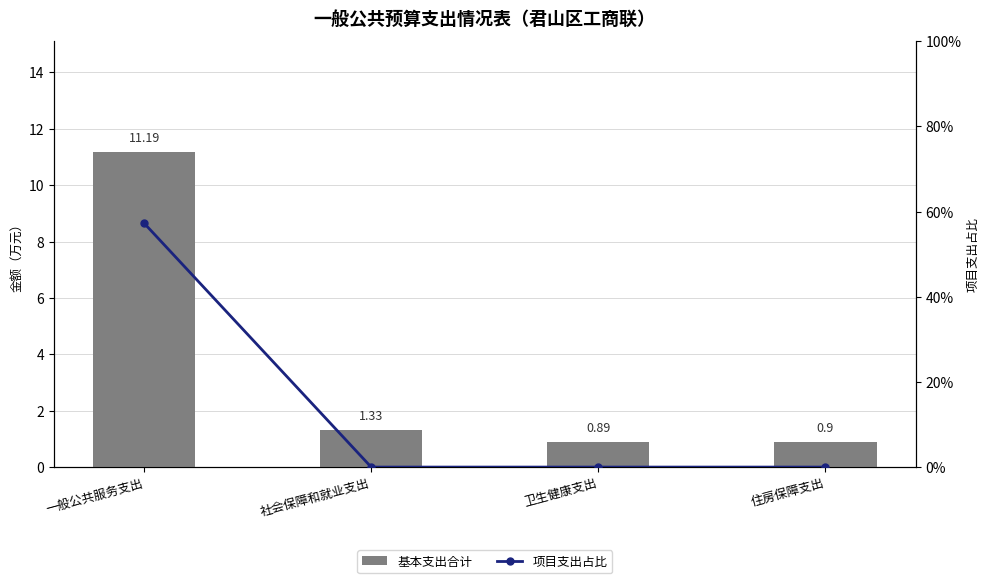

What is the approximate value of 基本支出合计 at 住房保障支出?

0.9